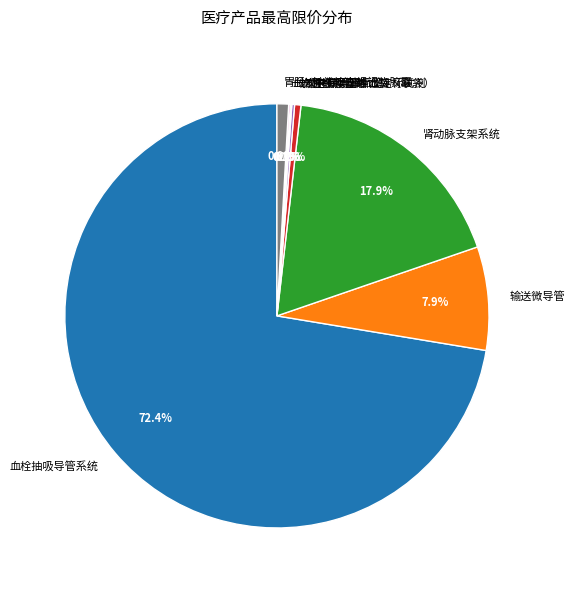

Combined, what portion of the pie is 血栓抽吸导管系统 and 输送微导管?

80.3%